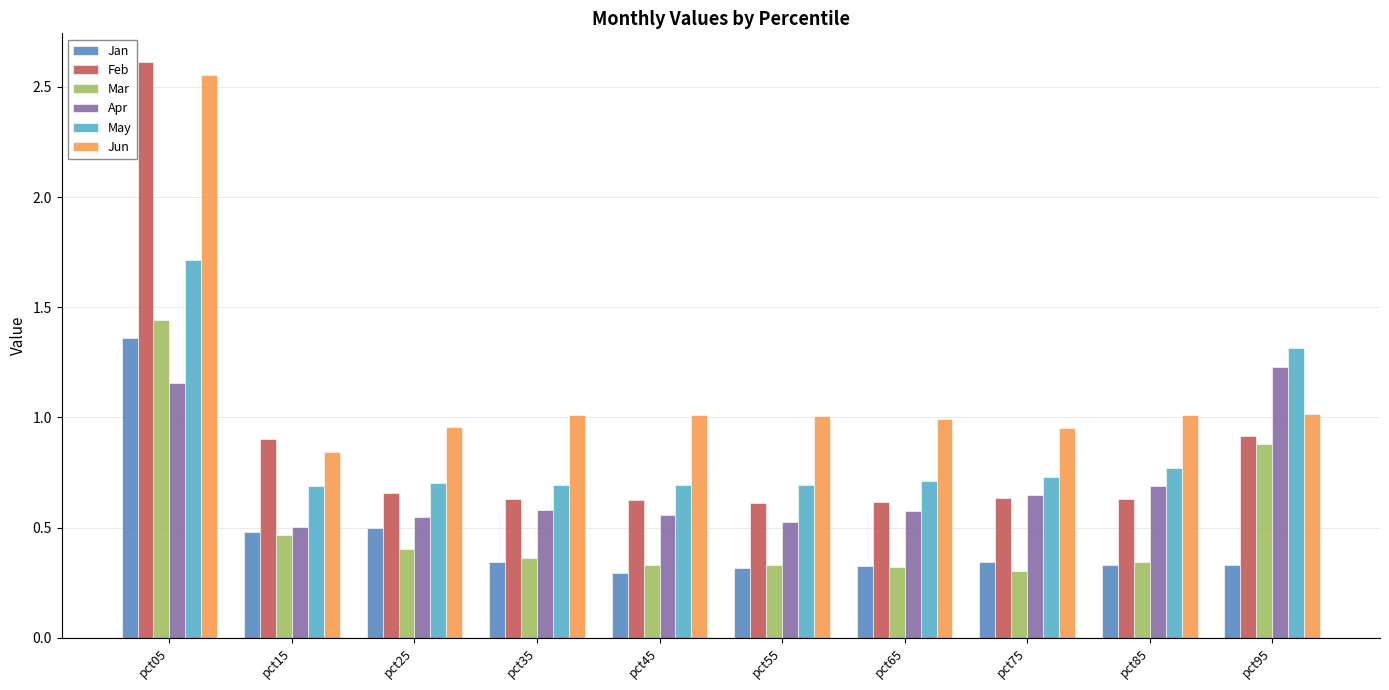

At how many categories does at least one series exceed 0?

10